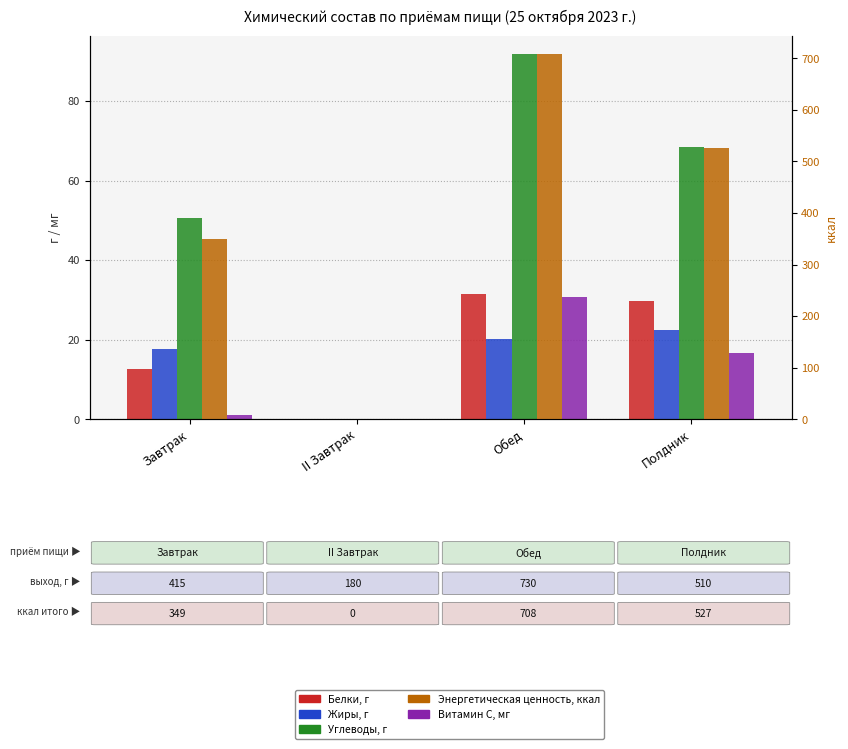

What are all the series names shown in the legend?

Белки, г, Жиры, г, Углеводы, г, Витамин С, мг, Энергетическая ценность, ккал